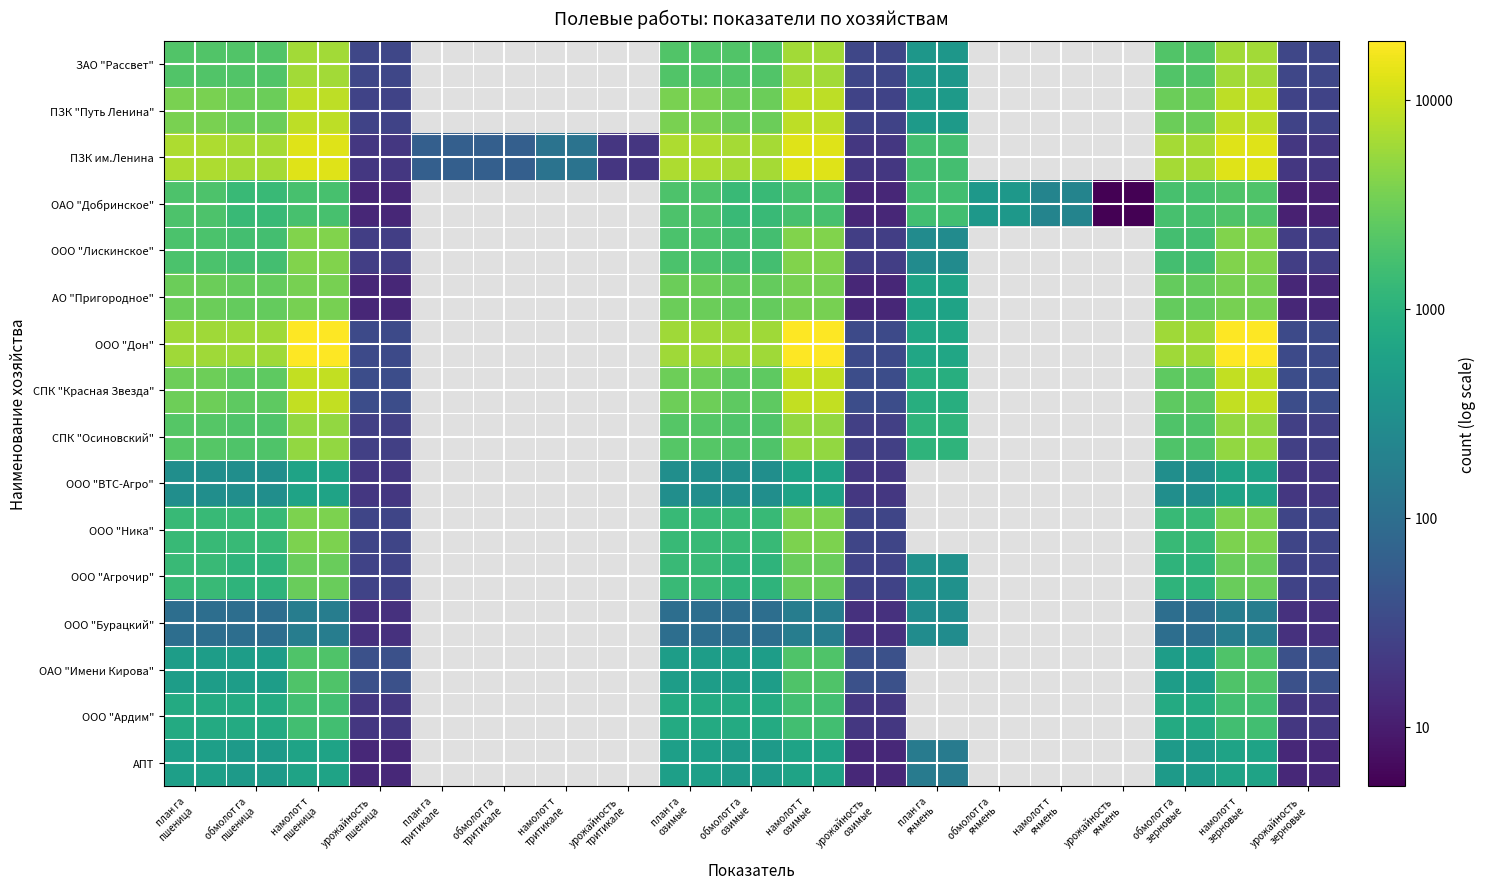

How many series are shown in this chart?

16